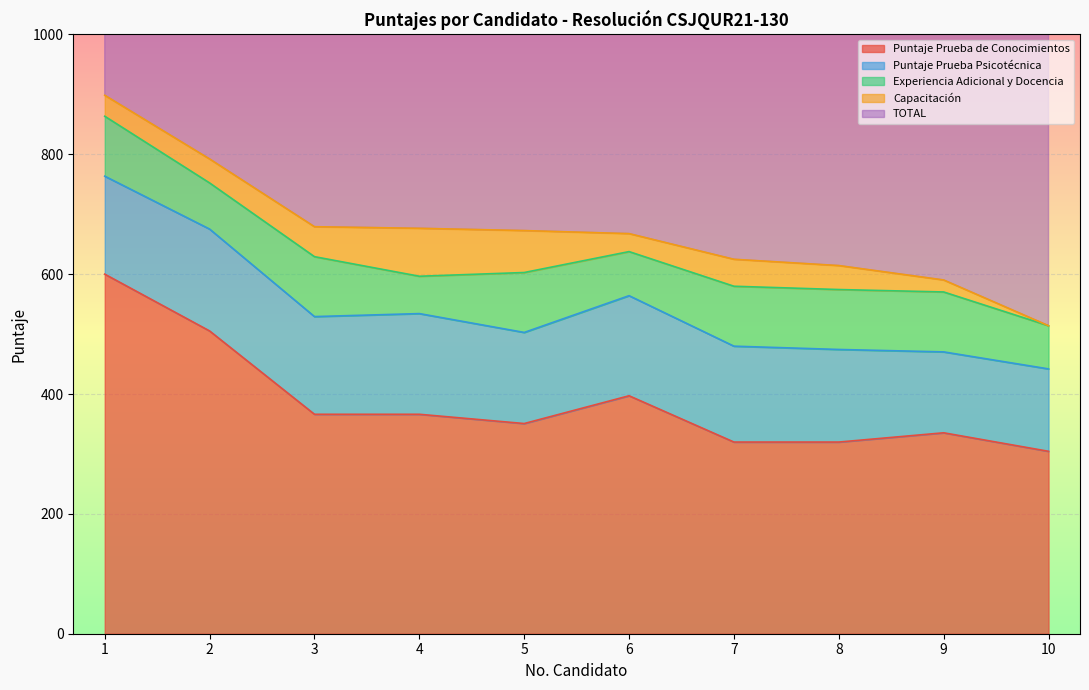

List the series in order of their peak value, lowest first.

Capacitación, Experiencia Adicional y Docencia, Puntaje Prueba Psicotécnica, Puntaje Prueba de Conocimientos, TOTAL